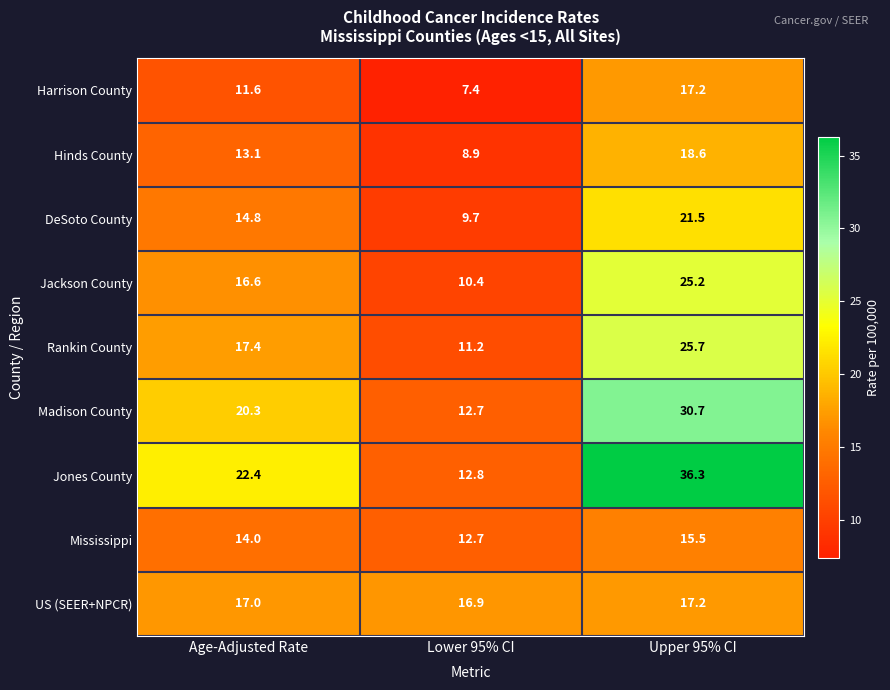

Reading left to right, transcribe all the data shown in this chart.

Harrison County: 11.6	7.4	17.2
Hinds County: 13.1	8.9	18.6
DeSoto County: 14.8	9.7	21.5
Jackson County: 16.6	10.4	25.2
Rankin County: 17.4	11.2	25.7
Madison County: 20.3	12.7	30.7
Jones County: 22.4	12.8	36.3
Mississippi: 14.0	12.7	15.5
US (SEER+NPCR): 17.0	16.9	17.2